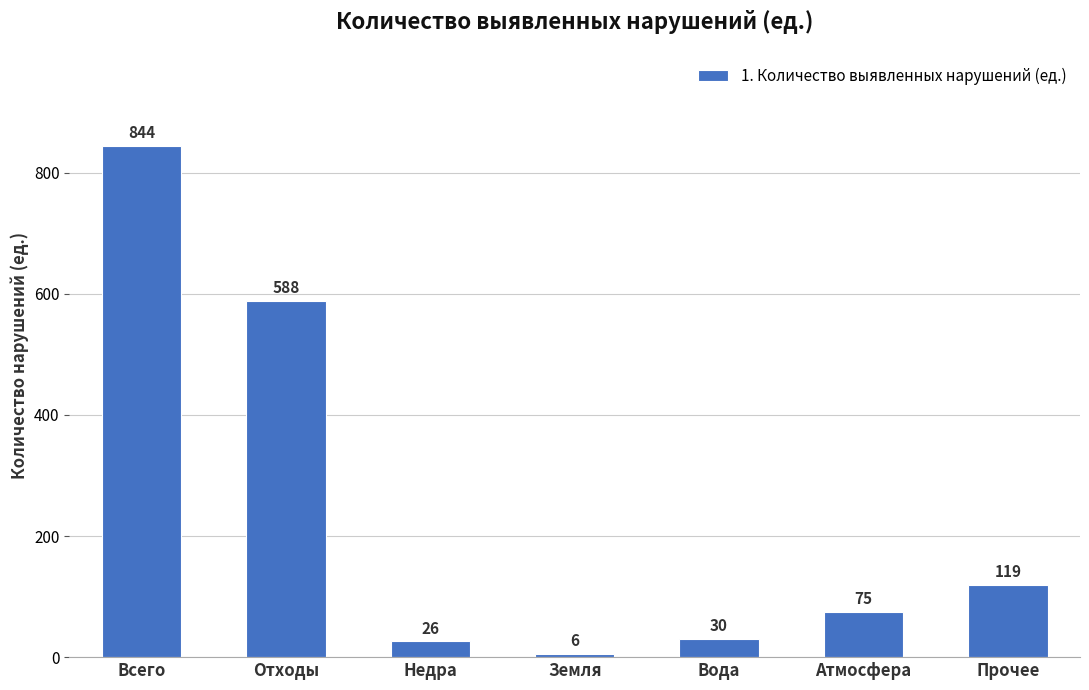

Between Отходы and Недра, which is larger?

Отходы